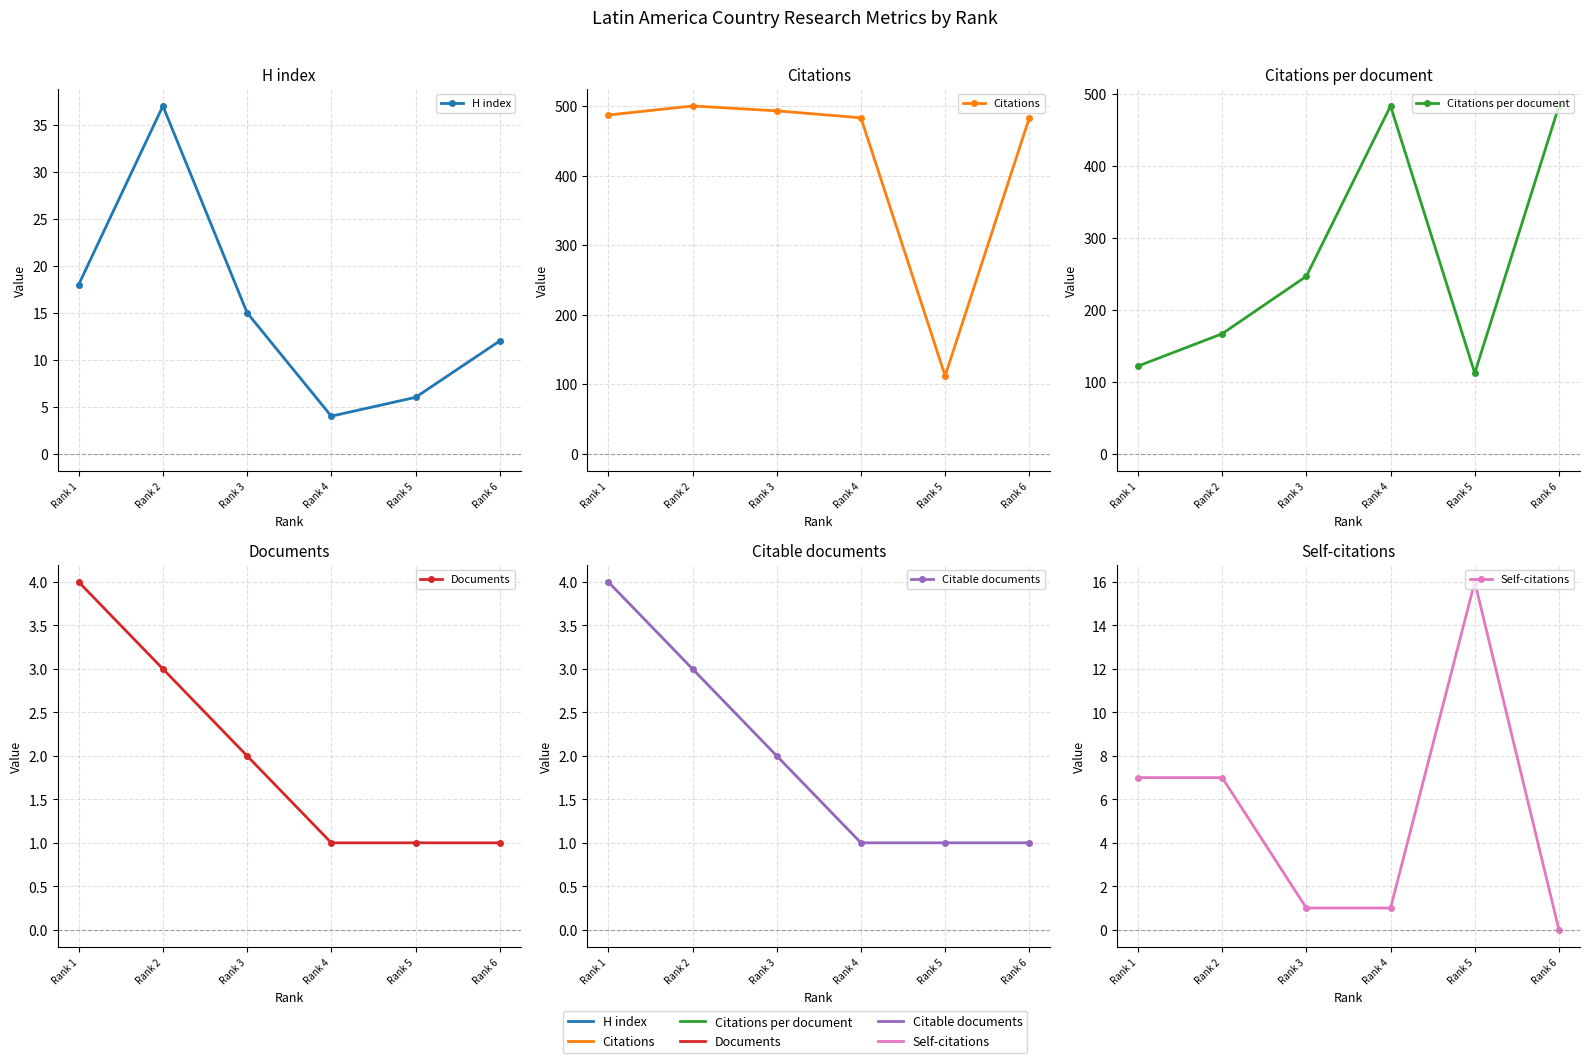

Reading left to right, list all the values displayed in this chart.

H index: 18.0	37.0	15.0	4.0	6.0	12.0
Citations: 487.0	500.0	493.0	483.0	112.0	483.0
Citations per document: 121.8	166.7	246.5	483.0	112.0	483.0
Documents: 4.0	3.0	2.0	1.0	1.0	1.0
Citable documents: 4.0	3.0	2.0	1.0	1.0	1.0
Self-citations: 7.0	7.0	1.0	1.0	16.0	0.0